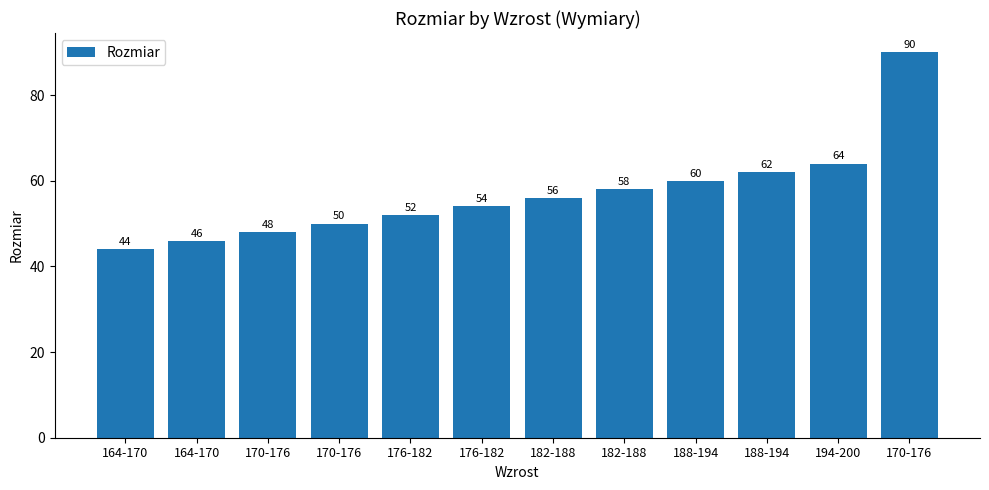

How many data points does each series have?

12